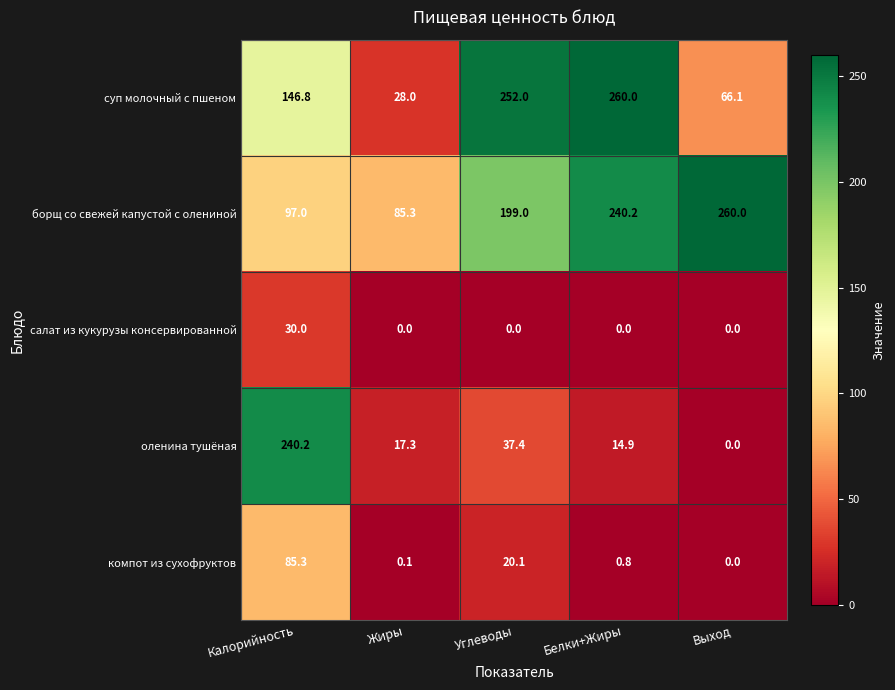

At which label is суп молочный с пшеном closest to 144?

Калорийность